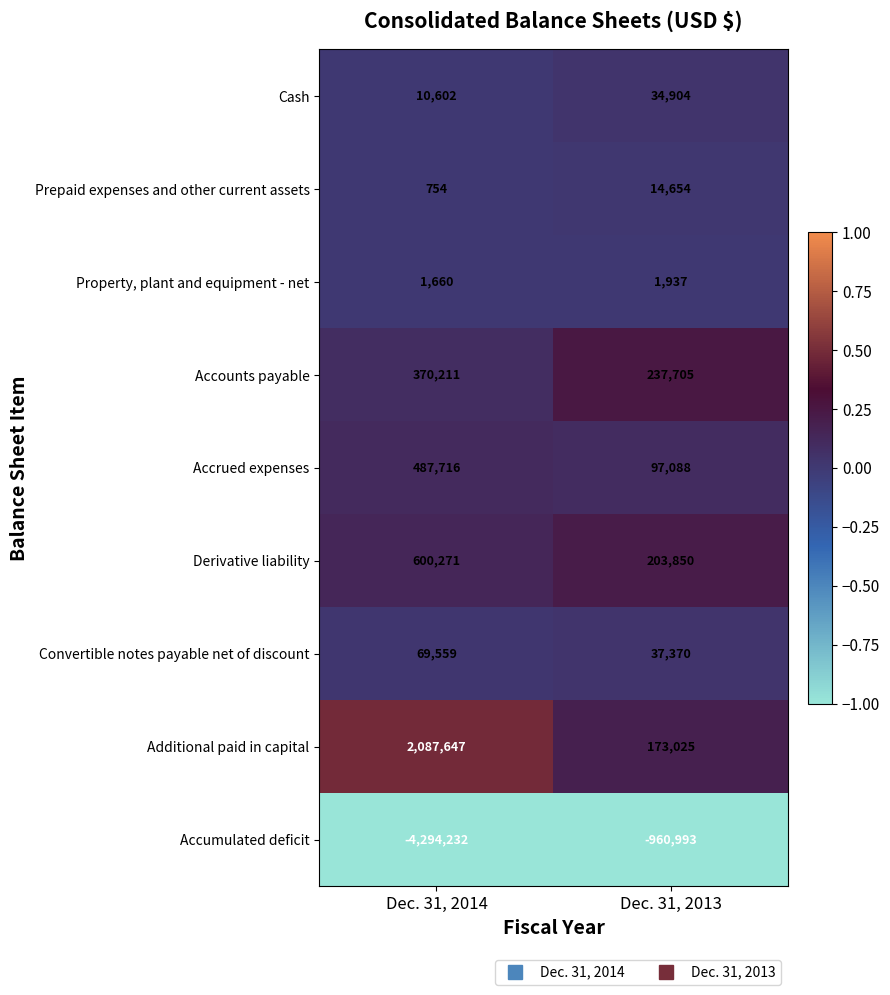

Which series has the widest spread of values?

Accumulated deficit